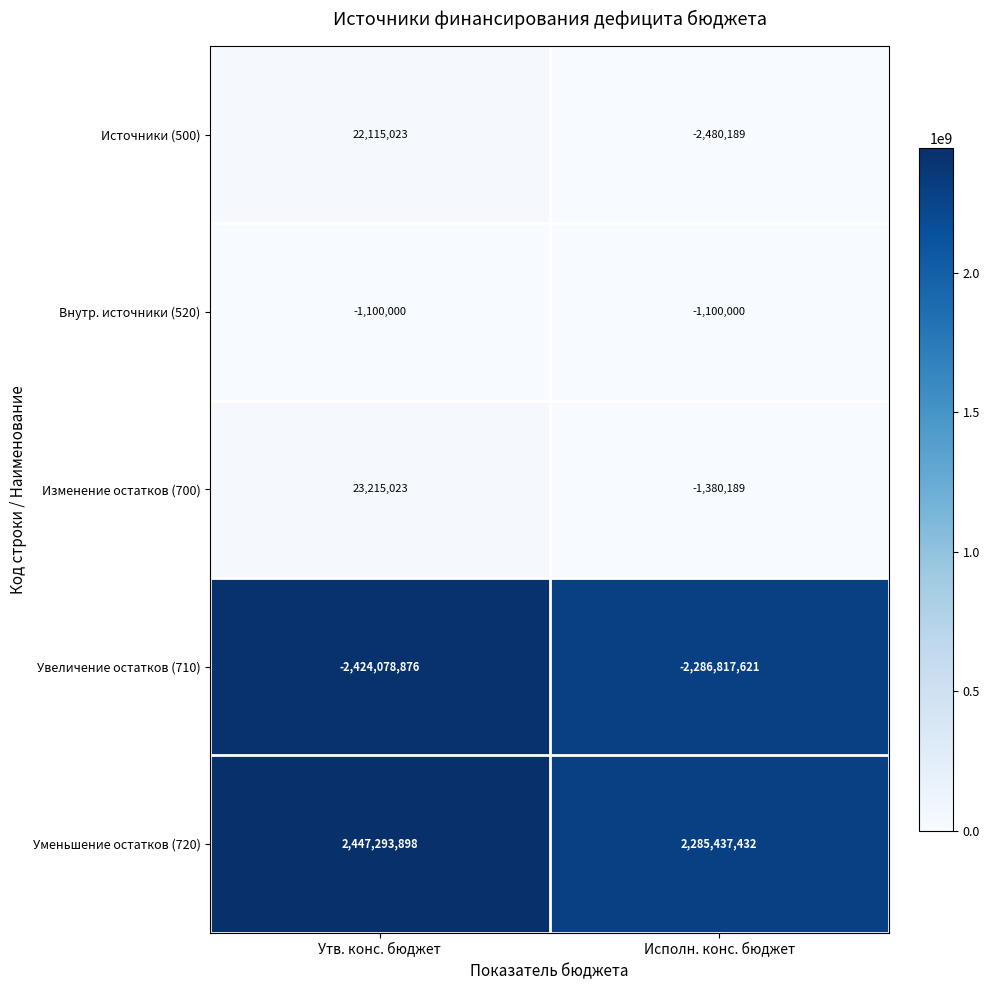

Which series has the largest total across all categories?

Уменьшение остатков (720)